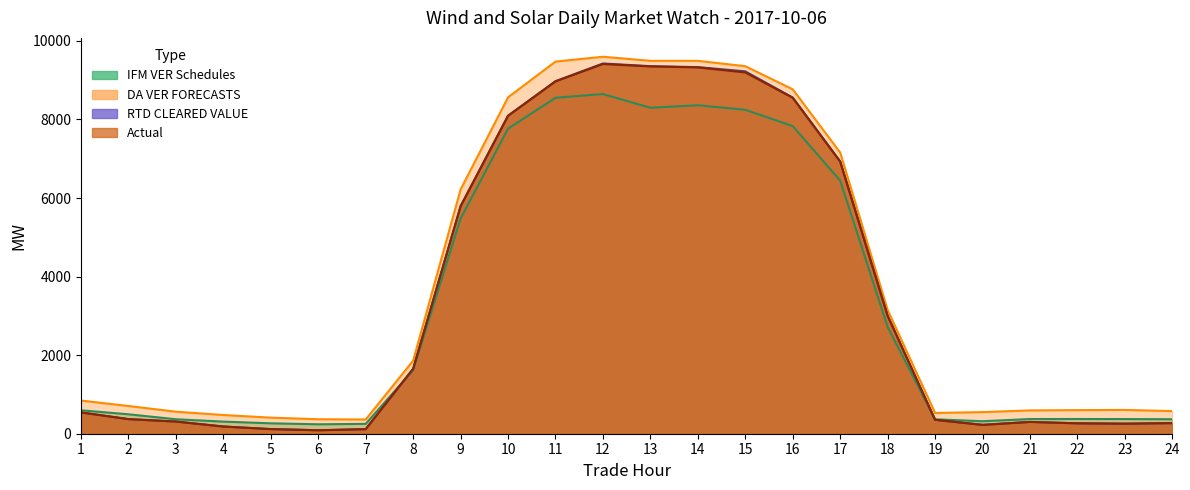

What is the value of the RTD CLEARED VALUE point at the 24th from the left?

269.7